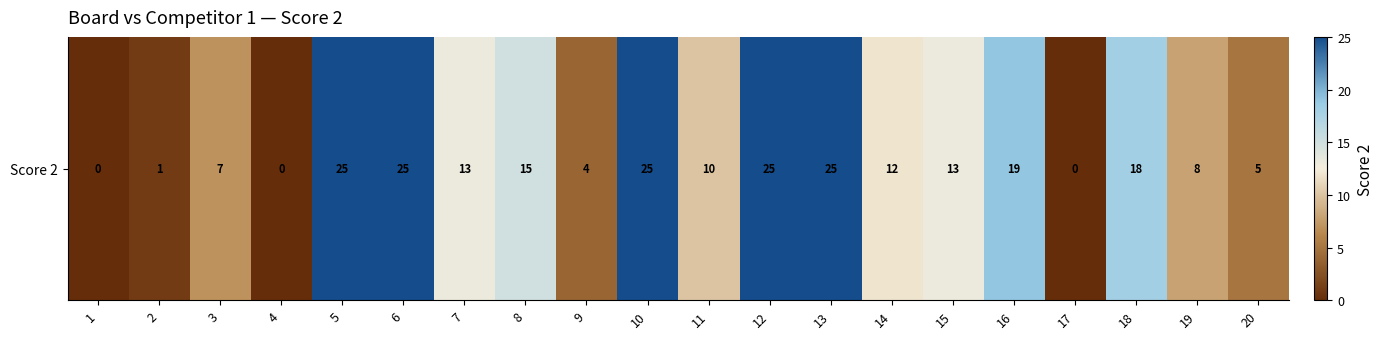

Rank the categories by value from highest to lowest.

5, 6, 10, 12, 13, 16, 18, 8, 7, 15, 14, 11, 19, 3, 20, 9, 2, 1, 4, 17